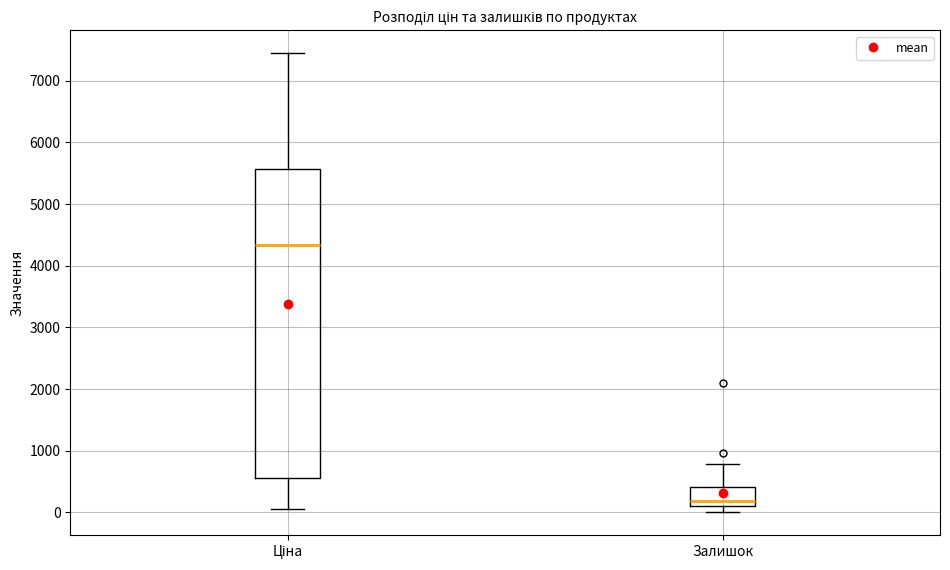

Where is the upper edge of the box for Залишок on the y-axis? The values are not printed on the chart, so give them approximately, as read against the axis.

400